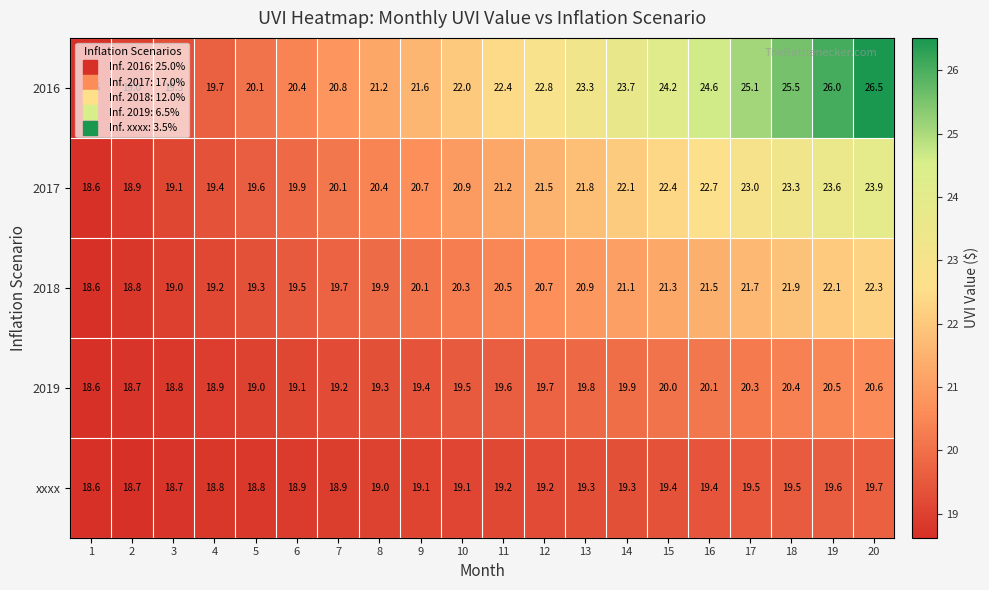

Which series has the widest spread of values?

2016